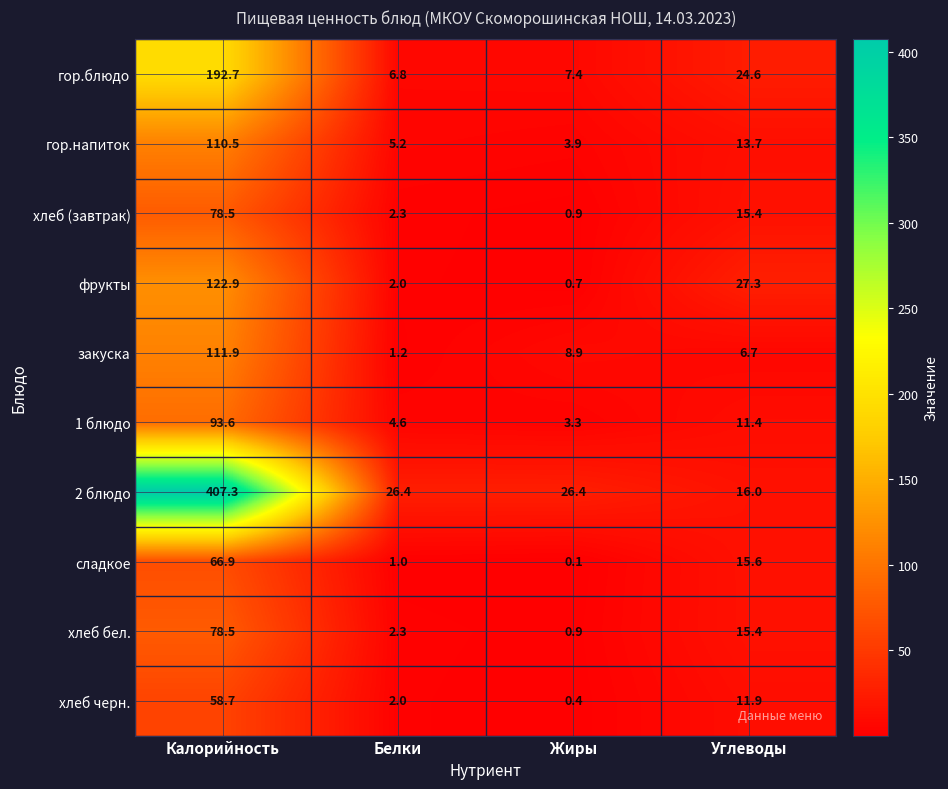

What is the difference between the second highest and minimum values in the фрукты series?

26.6